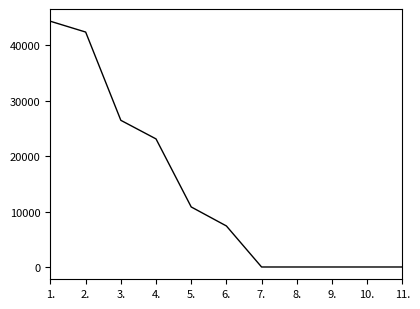

The chart shows a value of 77164 at 1.. True or false?

False